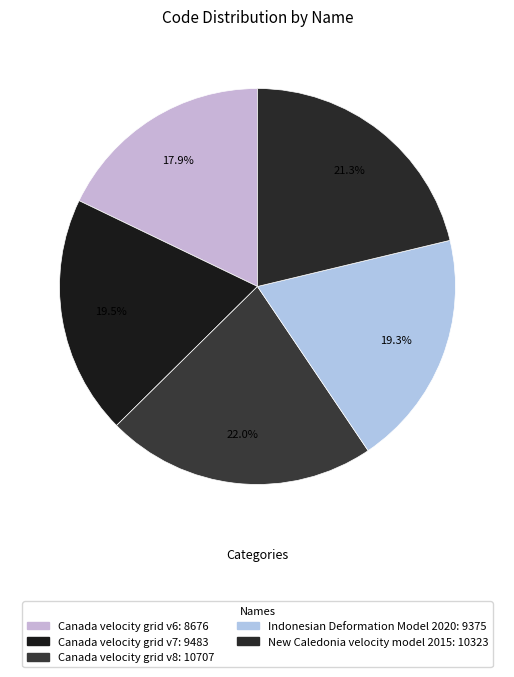

To the nearest percent, what percentage of the pie is Indonesian Deformation Model 2020?

19%